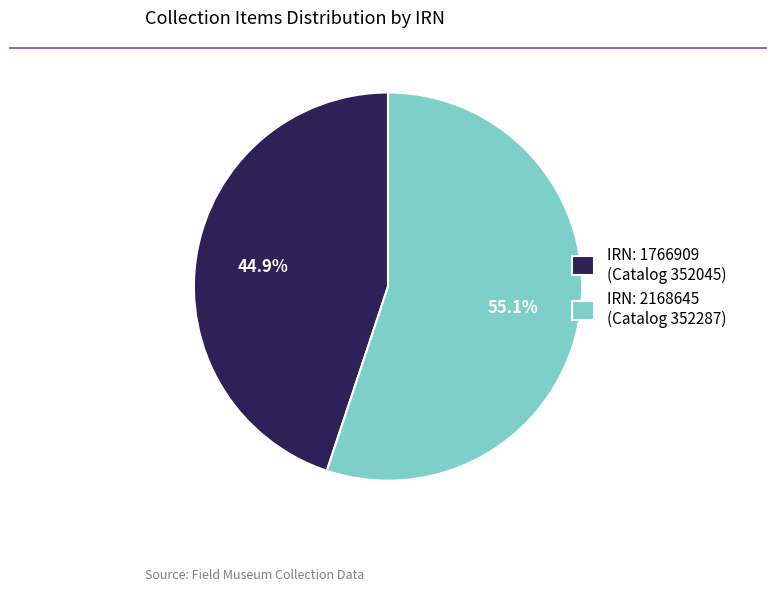

Approximately how many times larger is the value at IRN: 2168645 (Catalog 352287) compared to IRN: 1766909 (Catalog 352045)?

1.2